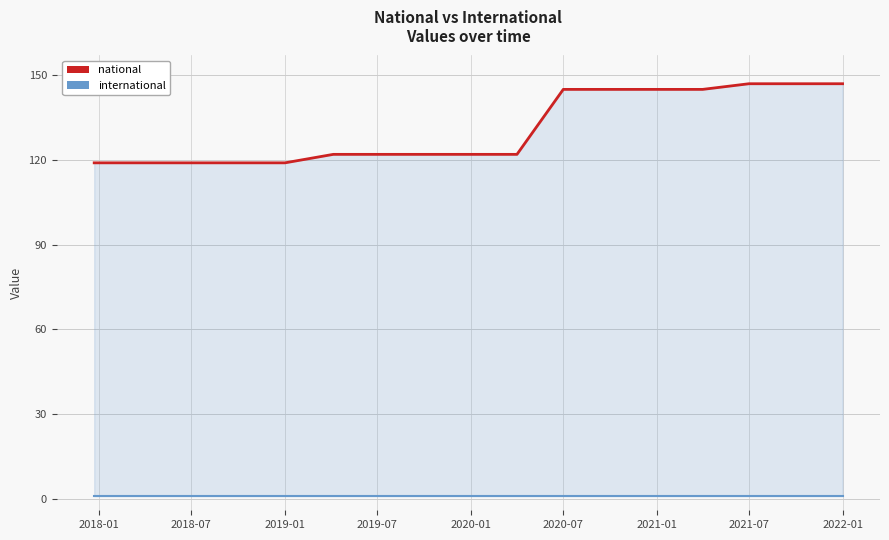

How many categories are shown in the chart?

17